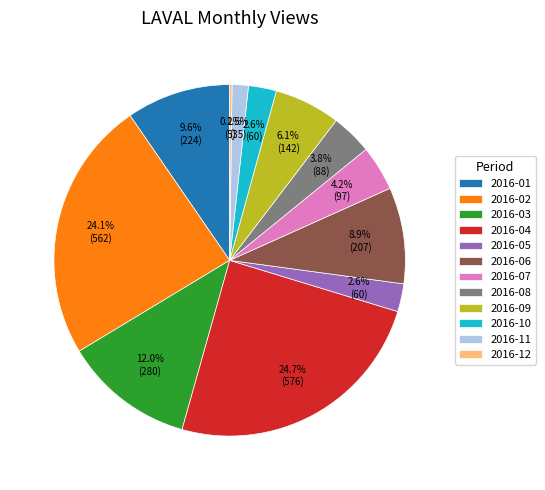

Which slice is the largest?

2016-04